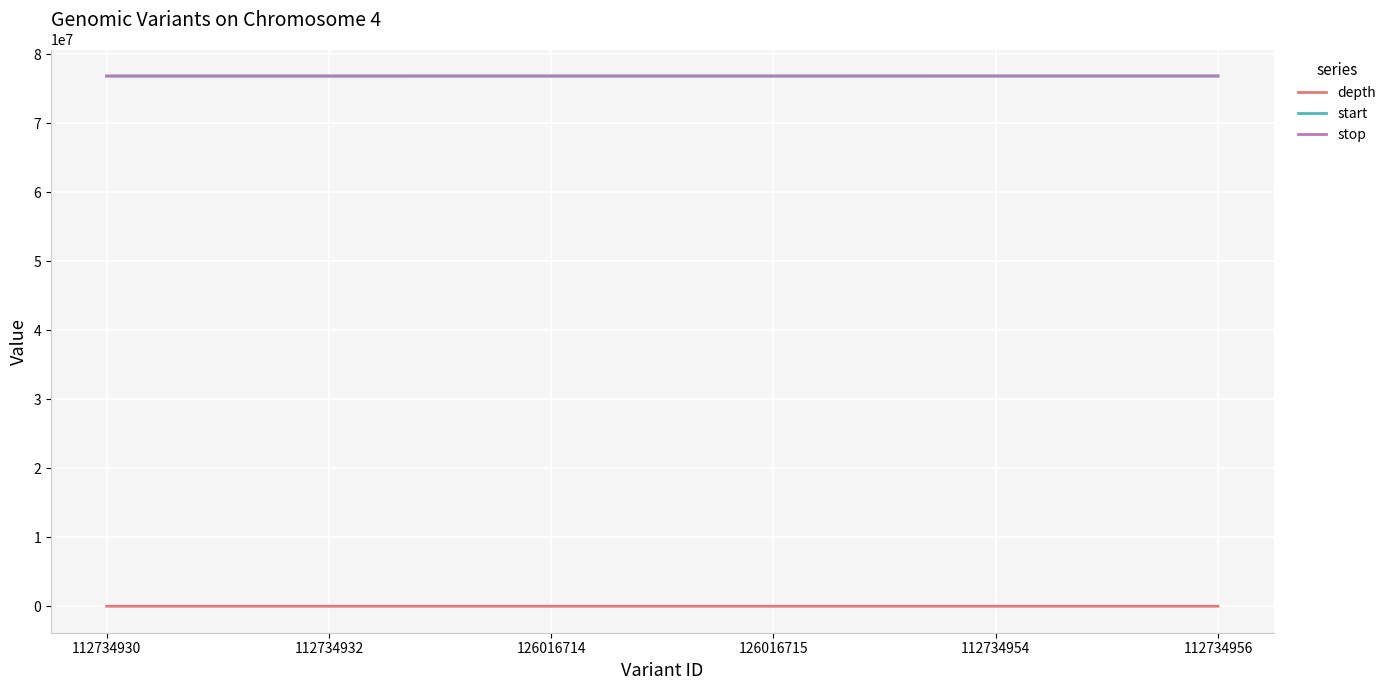

Is the value of start at 112734932 greater than the value of depth at 112734954?

Yes